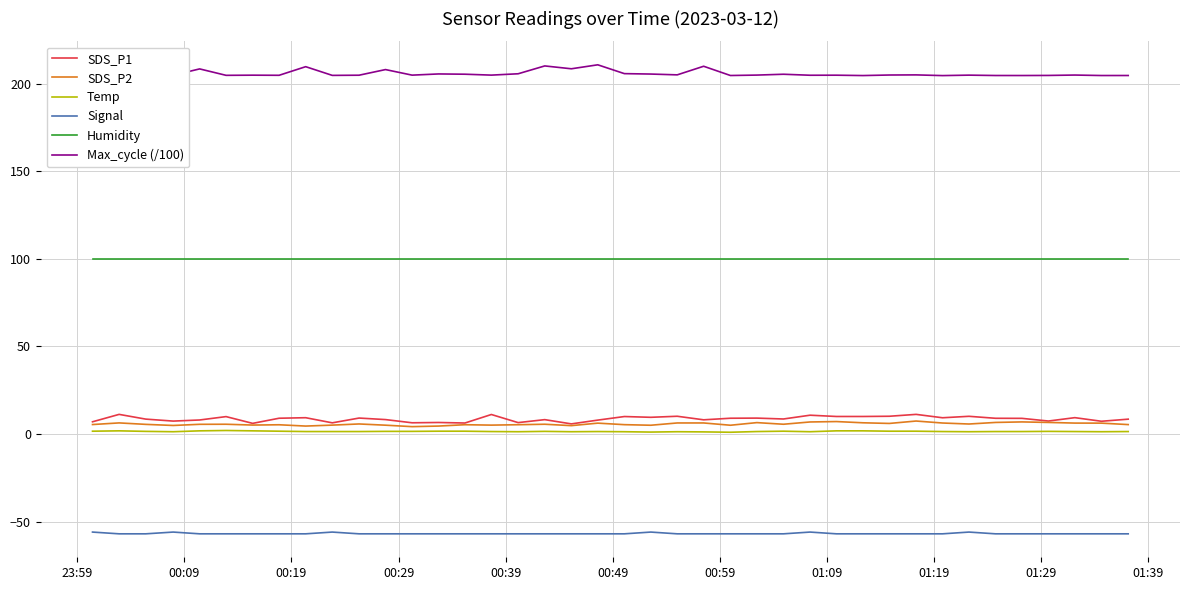

List the series in order of their peak value, highest first.

Max_cycle (/100), Humidity, SDS_P1, SDS_P2, Temp, Signal